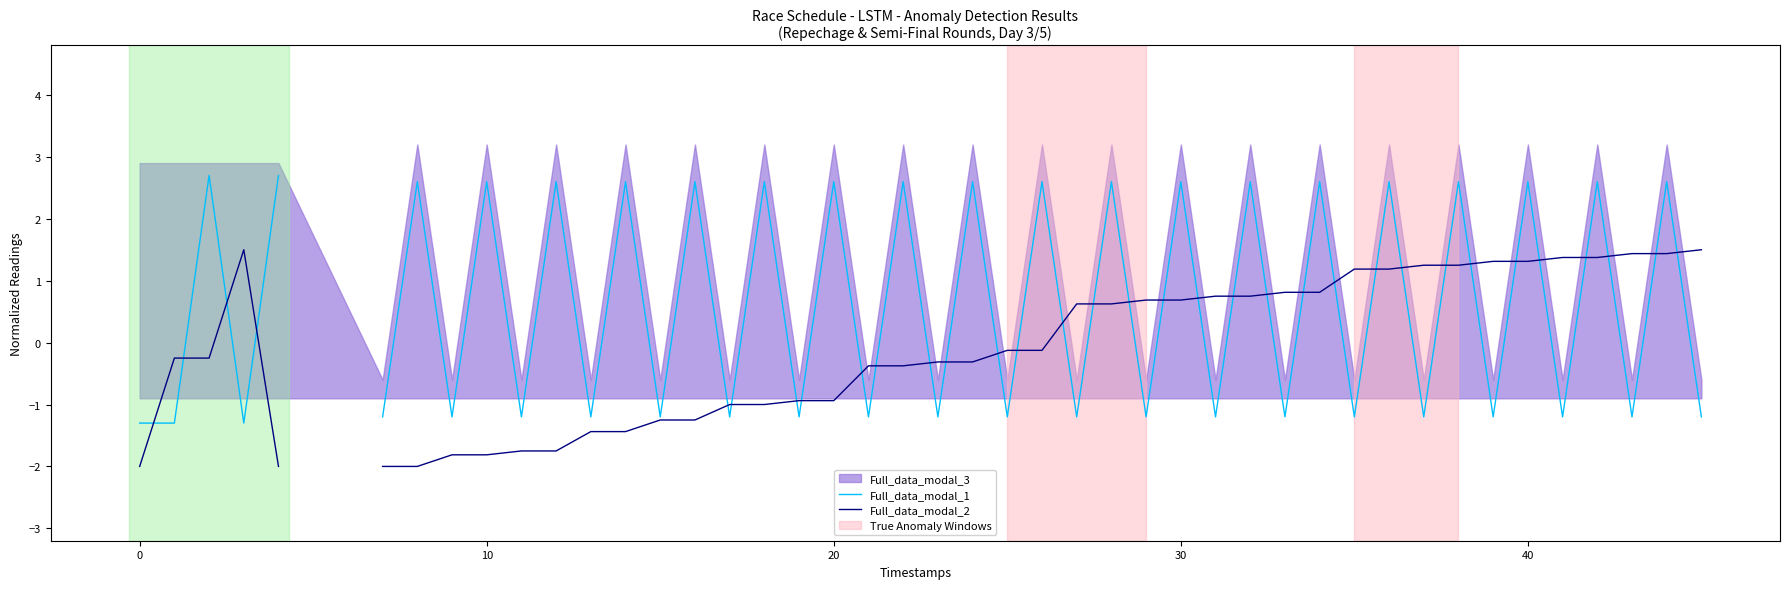

True or false: Full_data_modal_1 has more than 2 points higher than both neighbors.

False